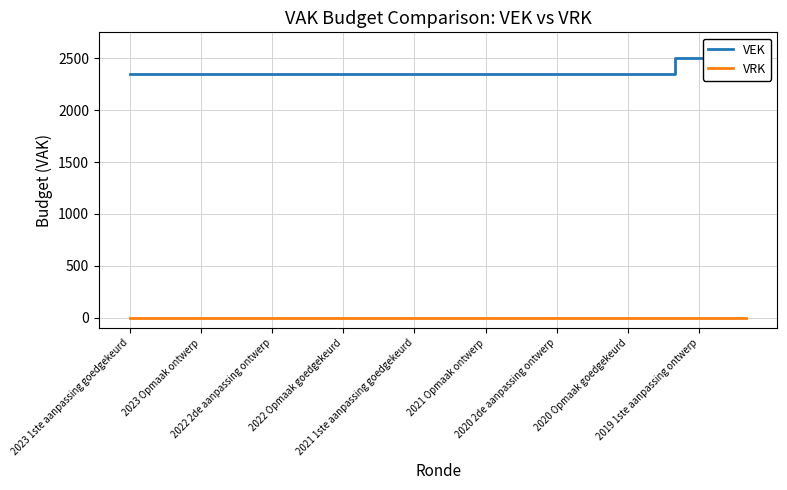

How many lines are shown in the chart?

2